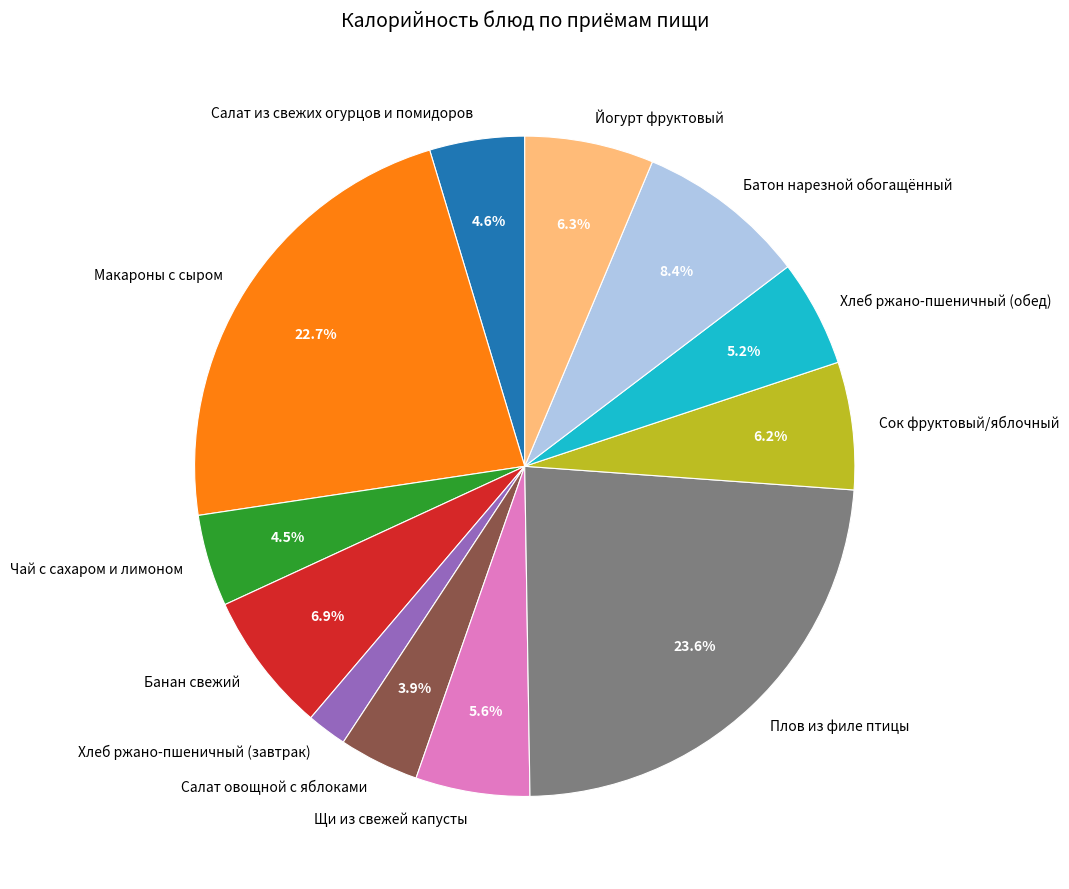

The Плов из филе птицы slice represents 24% of the pie. True or false?

True